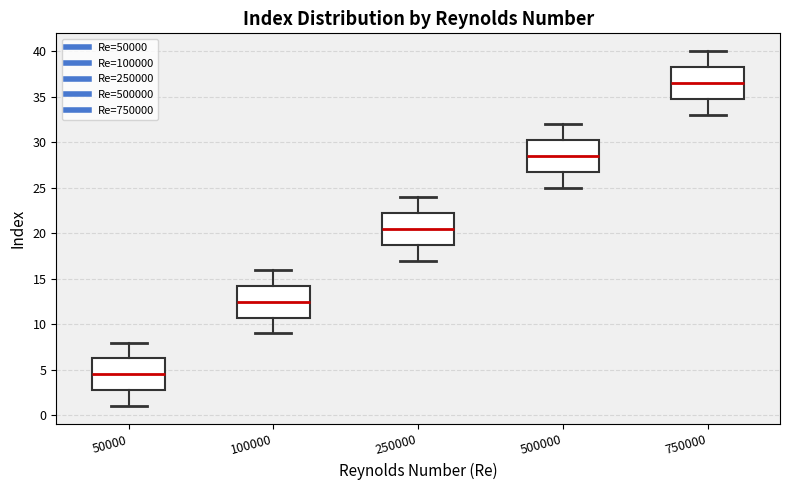

Reading left to right, read every box against the y-axis: the position of its median line, the range the box covers, and the ends of its whiskers. The values are not printed on the chart, so give them approximately, as read against the axis.

50000: median 4.5, box 3.0 to 6.5, whiskers 1.0 to 8.0
100000: median 12.5, box 11.0 to 14.5, whiskers 9.0 to 16.0
250000: median 20.5, box 19.0 to 22.5, whiskers 17.0 to 24.0
500000: median 28.5, box 27.0 to 30.5, whiskers 25.0 to 32.0
750000: median 36.5, box 35.0 to 38.5, whiskers 33.0 to 40.0